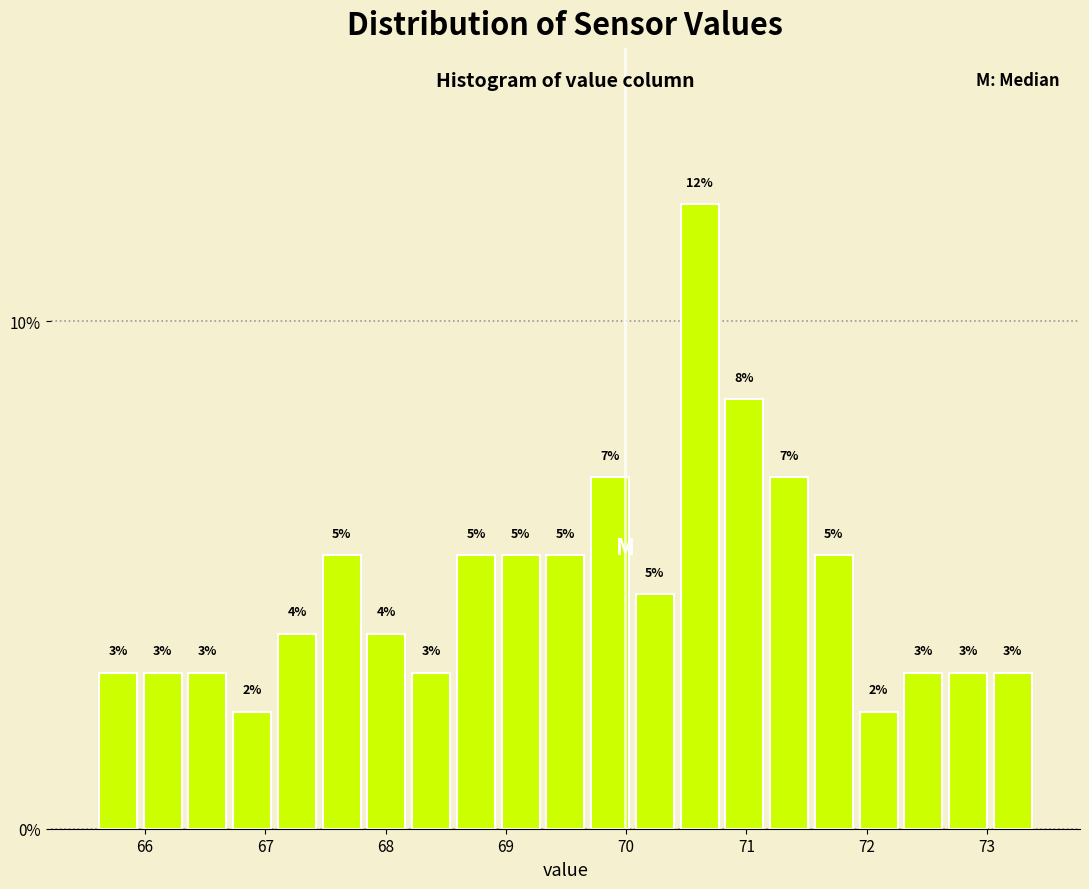

Around what value on the x-axis is the tallest bar? Give the approximate position of its centre, as read against the axis.

70.6